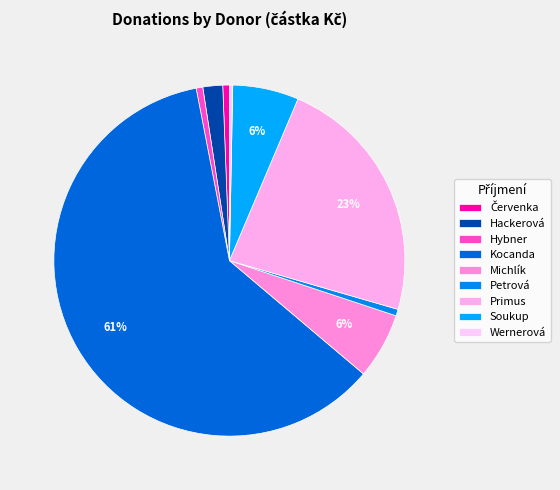

To the nearest percent, what percentage of the pie is Červenka?

1%